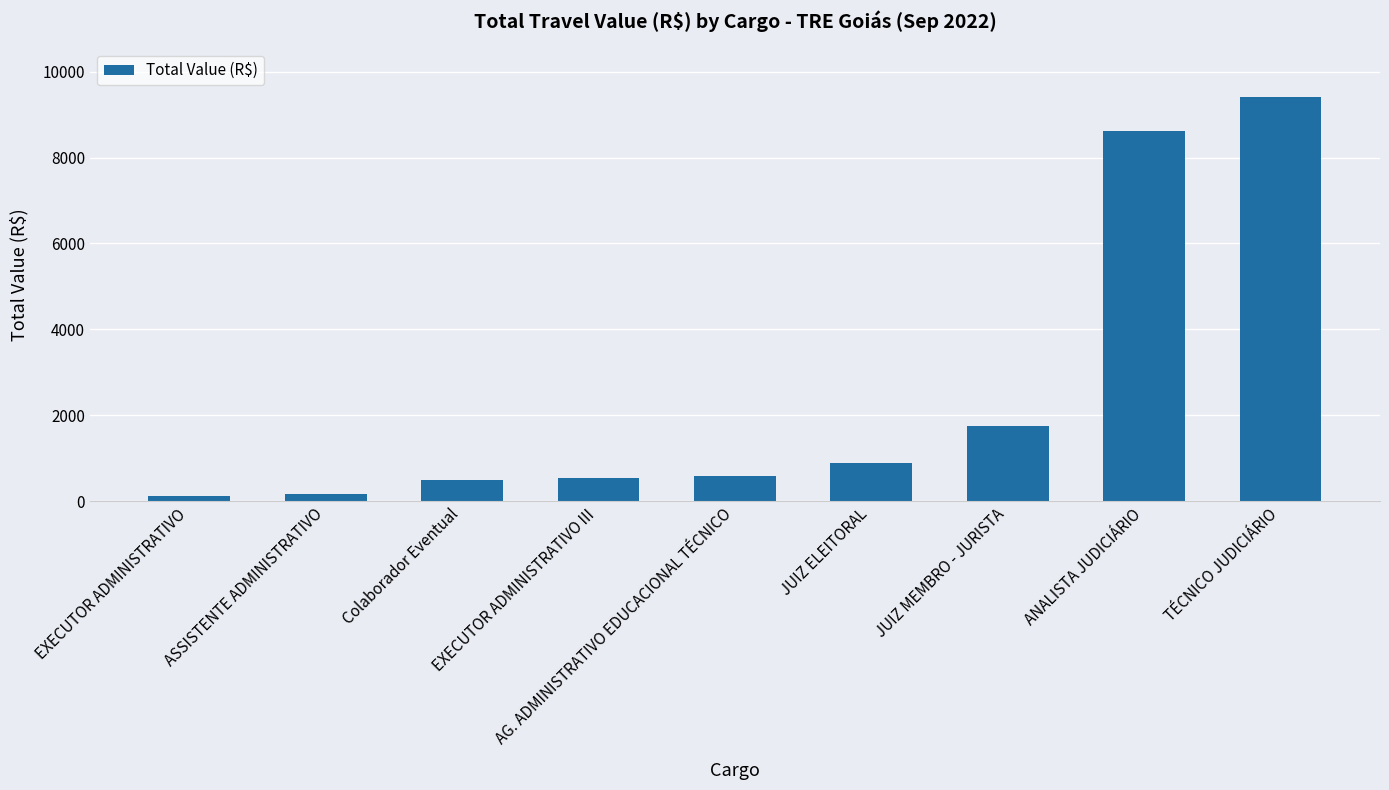

Are the bars grouped side by side (vs. stacked)?

No